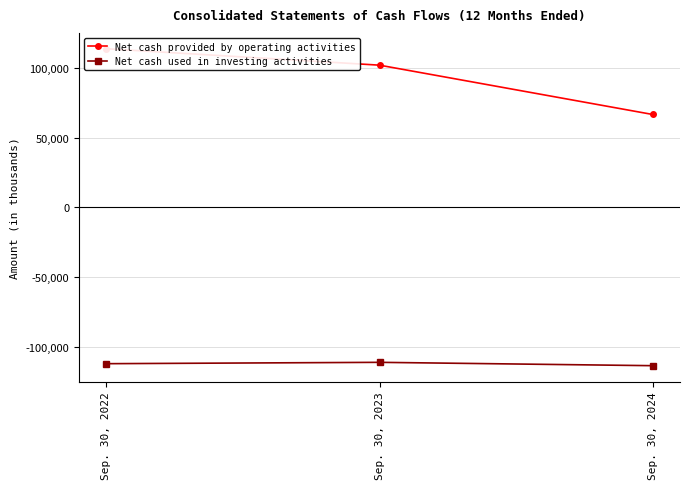

What is the sum of all Net cash used in investing activities values?

-336022